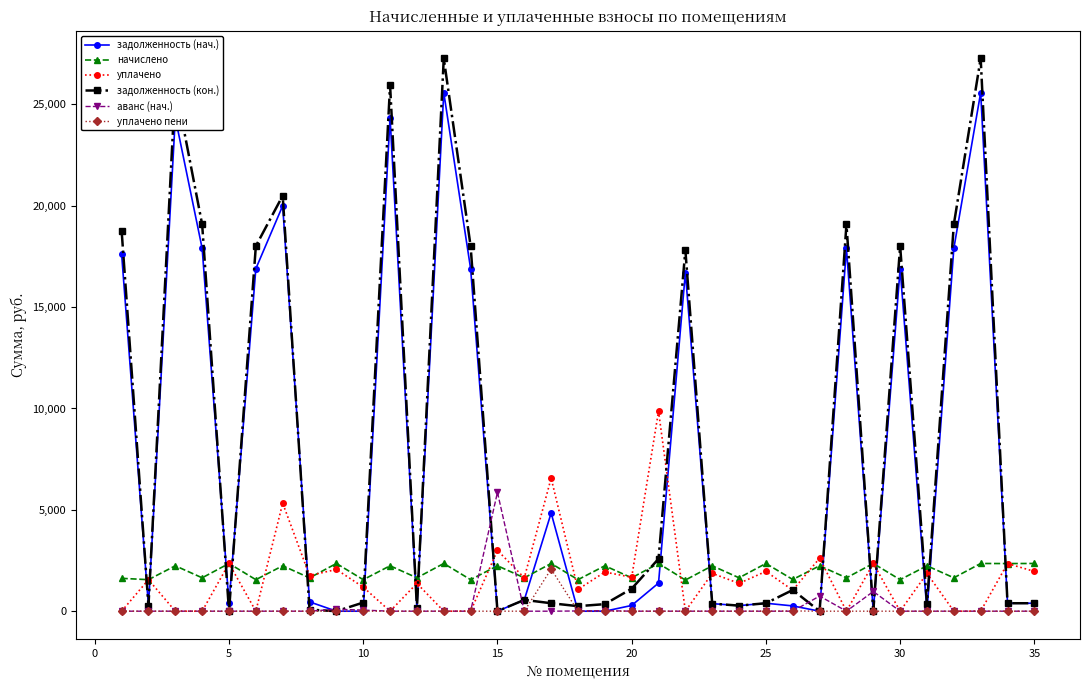

Which series has the widest spread of values?

задолженность (кон.)